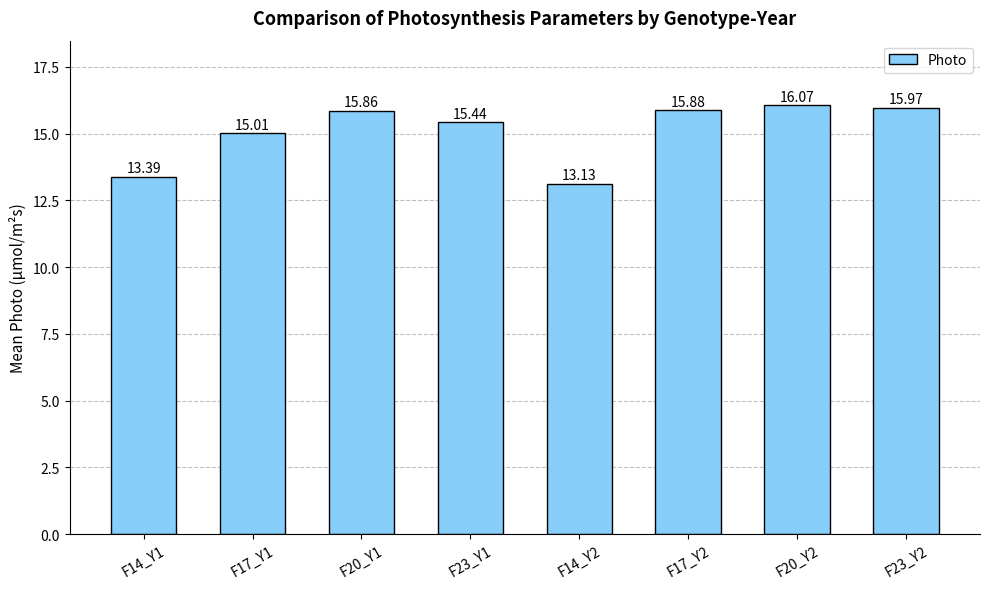

At which label does the data first exceed 15?

F17_Y1